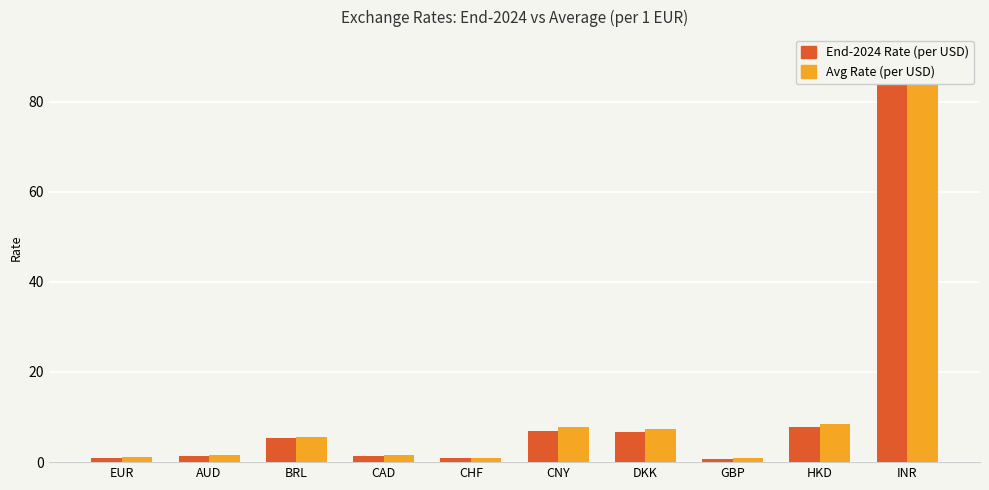

Which series has the largest total across all categories?

Avg Rate (per USD)